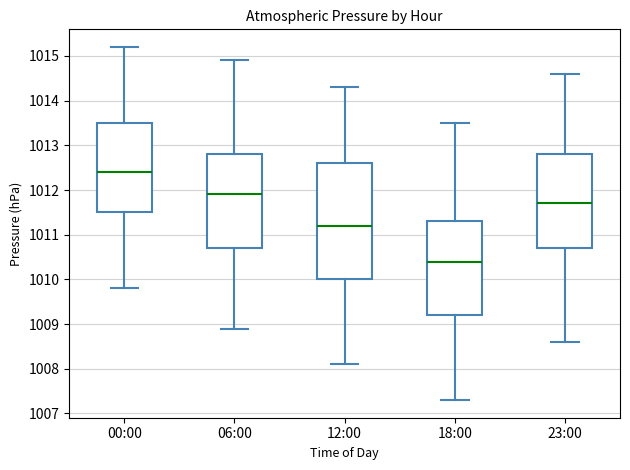

Reading left to right, read every box against the y-axis: the position of its median line, the range the box covers, and the ends of its whiskers. The values are not printed on the chart, so give them approximately, as read against the axis.

00:00: median 1012.4, box 1011.5 to 1013.5, whiskers 1009.8 to 1015.2
06:00: median 1011.9, box 1010.7 to 1012.8, whiskers 1008.9 to 1014.9
12:00: median 1011.2, box 1010.0 to 1012.6, whiskers 1008.1 to 1014.3
18:00: median 1010.4, box 1009.2 to 1011.3, whiskers 1007.3 to 1013.5
23:00: median 1011.7, box 1010.7 to 1012.8, whiskers 1008.6 to 1014.6